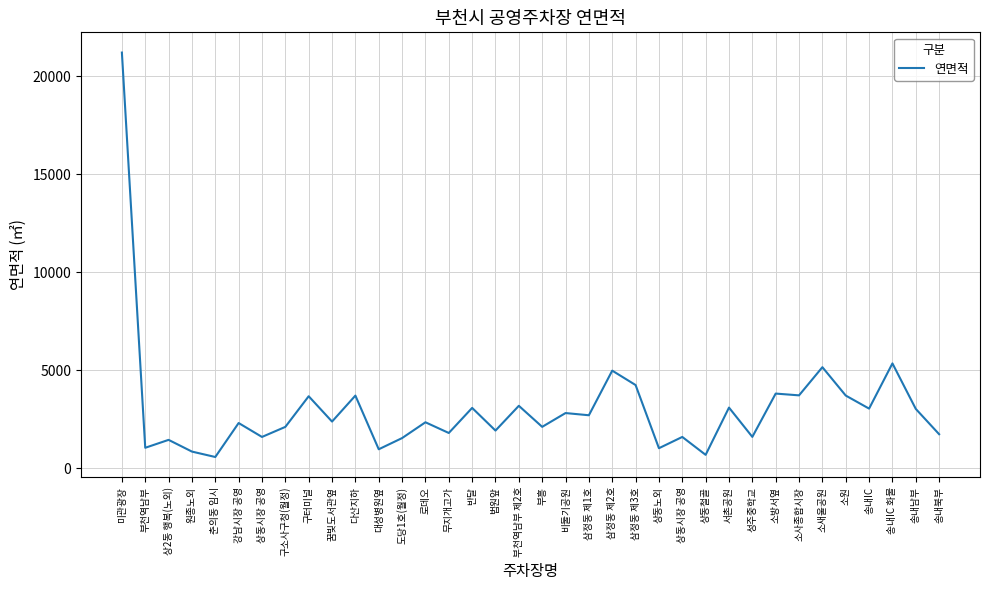

Rank the categories by value from highest to lowest.

미관광장, 송내IC 화물, 소새울공원, 삼정동 제2호, 삼정동 제3호, 소방서옆, 소사종합시장, 소원, 다산지하, 구터미널, 부천역남부 제2호, 서촌공원, 반달, 송내IC, 송내남부, 비둘기공원, 삼정동 제1호, 꿈빛도서관옆, 로데오, 강남시장 공영, 부흥, 구소사구청(월정), 법원앞, 무지개고가, 송내북부, 성주중학교, 상동시장 공영, 상동시장 공영, 도당1호(월정), 상2동 행복(노외), 부천역남부, 상동노외, 대성병원옆, 원종노외, 상동철골, 춘의동 임시